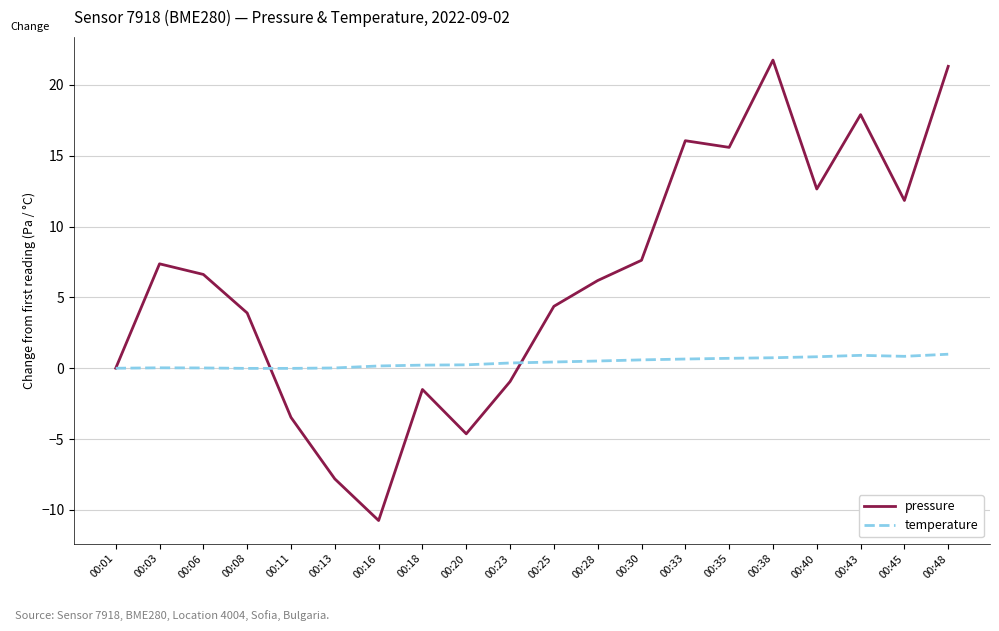

Is this an area chart (filled region under the line)?

No